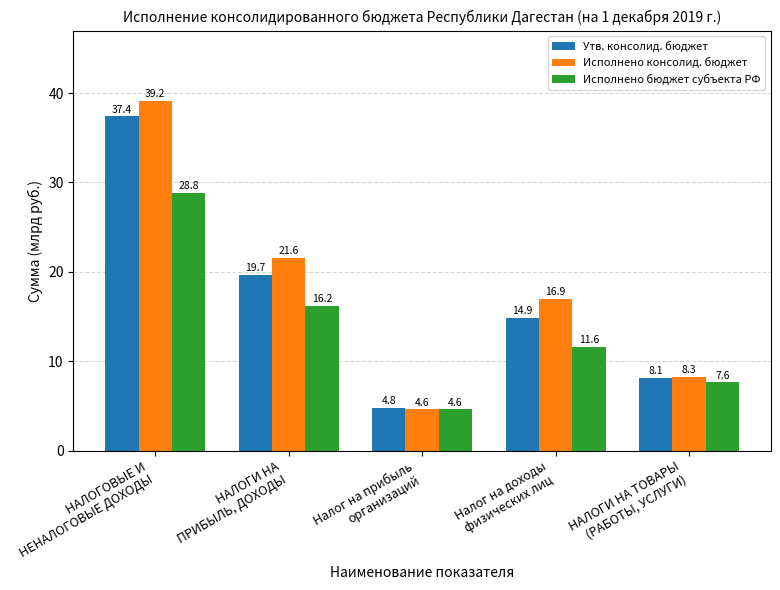

Reading left to right, transcribe all the data shown in this chart.

Утв. консолид. бюджет: НАЛОГОВЫЕ И
НЕНАЛОГОВЫЕ ДОХОДЫ=37.4	НАЛОГИ НА
ПРИБЫЛЬ, ДОХОДЫ=19.7	Налог на прибыль
организаций=4.8	Налог на доходы
физических лиц=14.9	НАЛОГИ НА ТОВАРЫ
(РАБОТЫ, УСЛУГИ)=8.1
Исполнено консолид. бюджет: НАЛОГОВЫЕ И
НЕНАЛОГОВЫЕ ДОХОДЫ=39.2	НАЛОГИ НА
ПРИБЫЛЬ, ДОХОДЫ=21.6	Налог на прибыль
организаций=4.6	Налог на доходы
физических лиц=16.9	НАЛОГИ НА ТОВАРЫ
(РАБОТЫ, УСЛУГИ)=8.3
Исполнено бюджет субъекта РФ: НАЛОГОВЫЕ И
НЕНАЛОГОВЫЕ ДОХОДЫ=28.8	НАЛОГИ НА
ПРИБЫЛЬ, ДОХОДЫ=16.2	Налог на прибыль
организаций=4.6	Налог на доходы
физических лиц=11.6	НАЛОГИ НА ТОВАРЫ
(РАБОТЫ, УСЛУГИ)=7.6